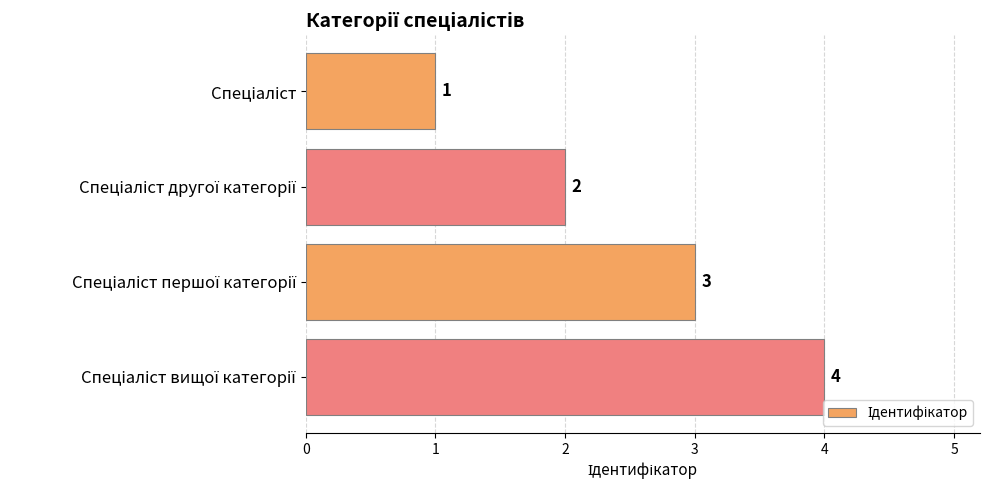

What is the greatest value displayed?

4